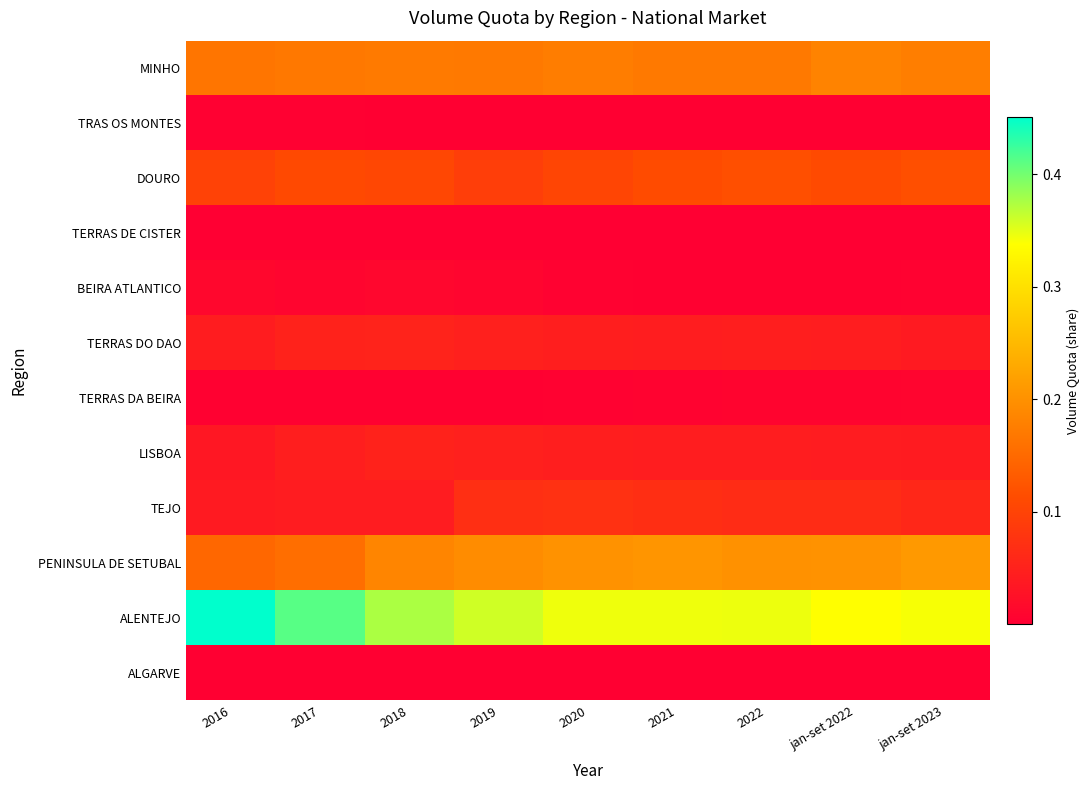

Between 2017 and 2022, which series saw the biggest shift?

ALENTEJO